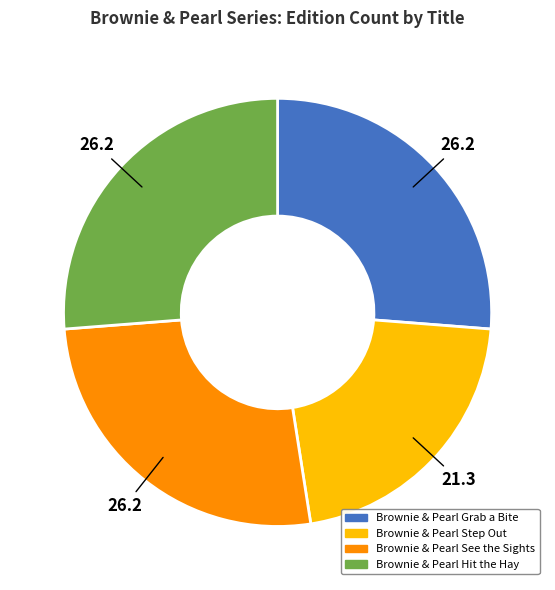

Do Brownie & Pearl Step Out and Brownie & Pearl See the Sights together represent more than half of the pie?

No